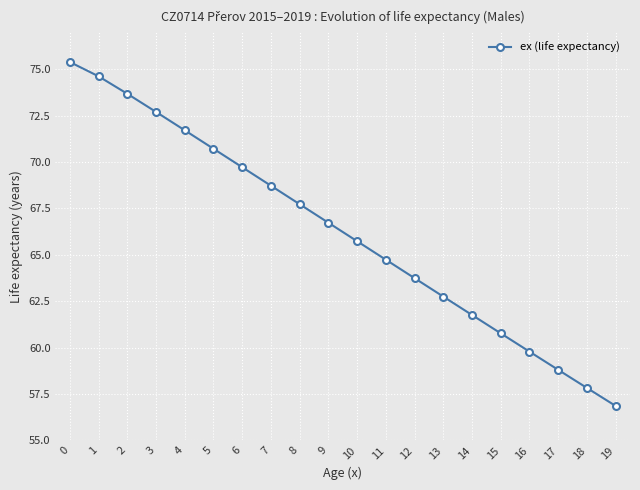

What is the ratio of the value at 0 to the value at 5?

1.1